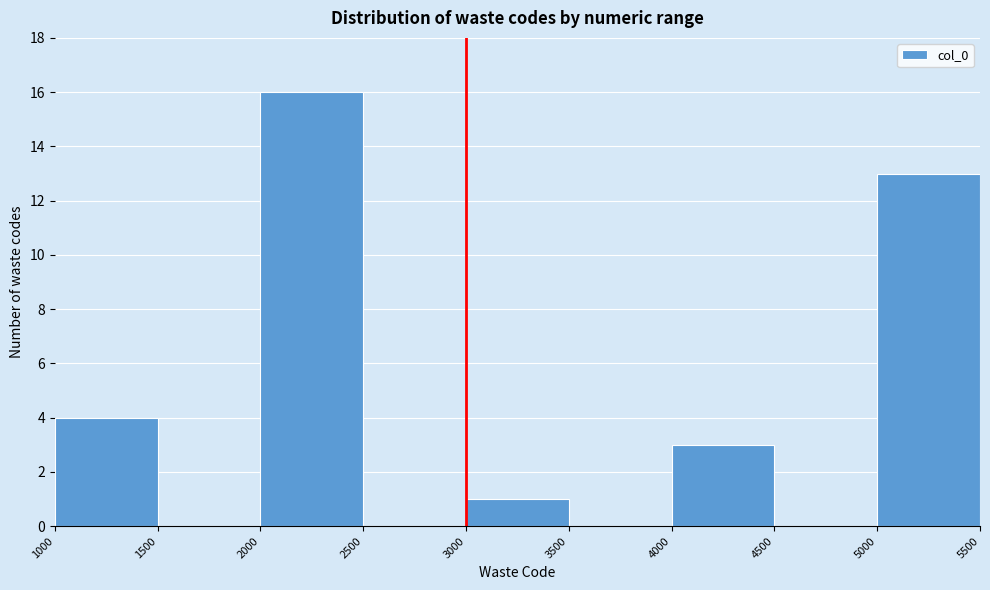

How tall is the bar that spans 5000 to 5500 on the x-axis? The values are not printed on the chart, so give them approximately, as read against the axis.

13